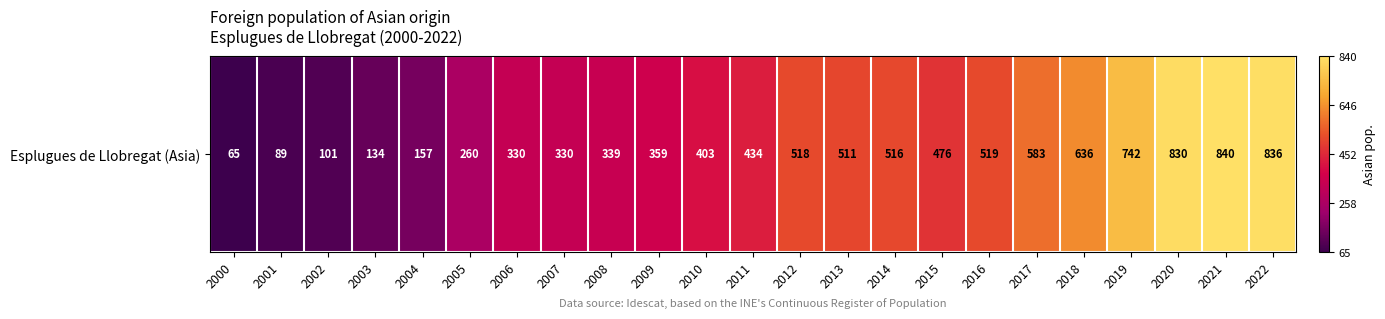

What is the change in value from 2005 to 2013?

+251